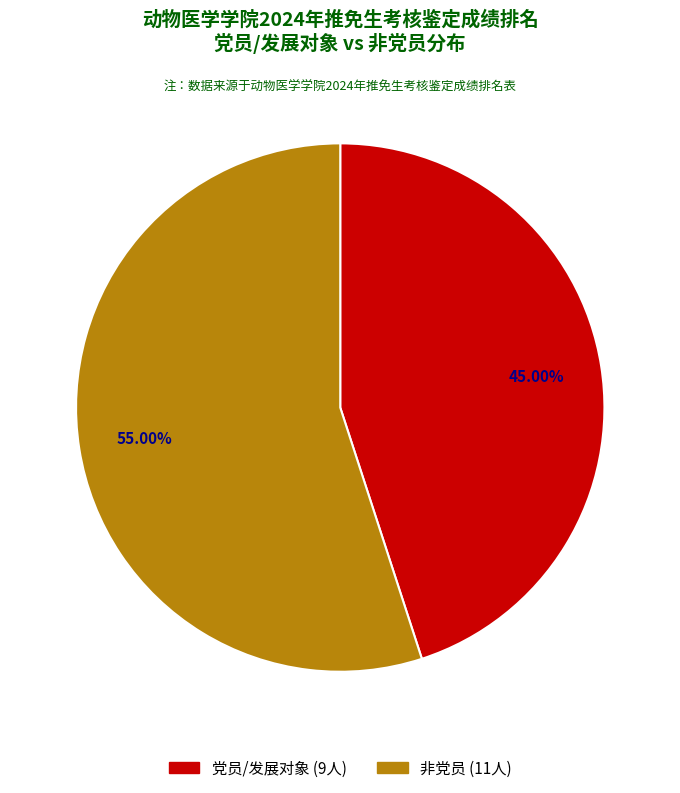

Does any single category account for the majority?

Yes